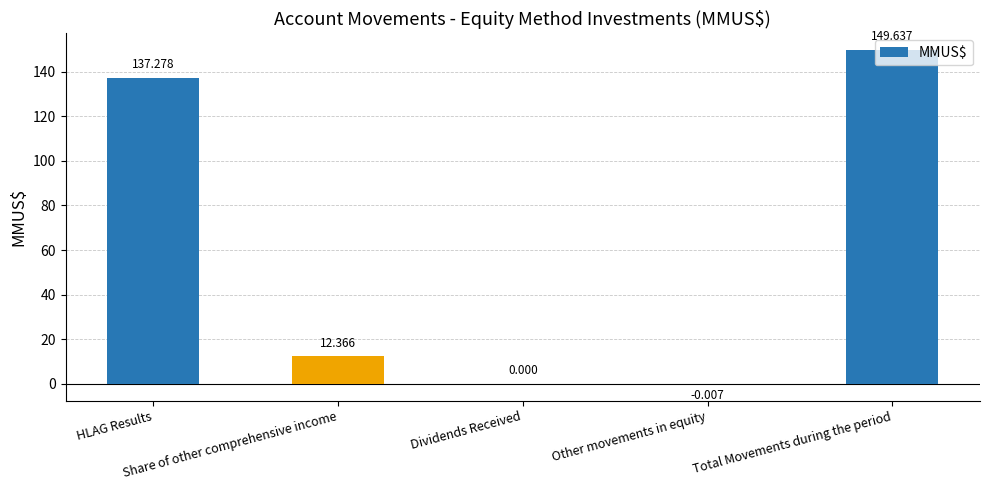

What is the sum of all values?

299.3